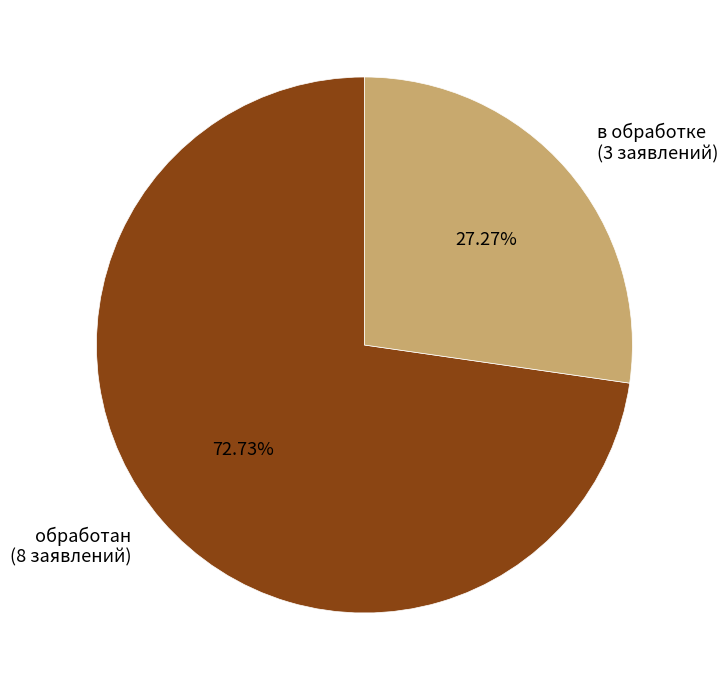

Does обработан account for over 50% of the chart?

Yes